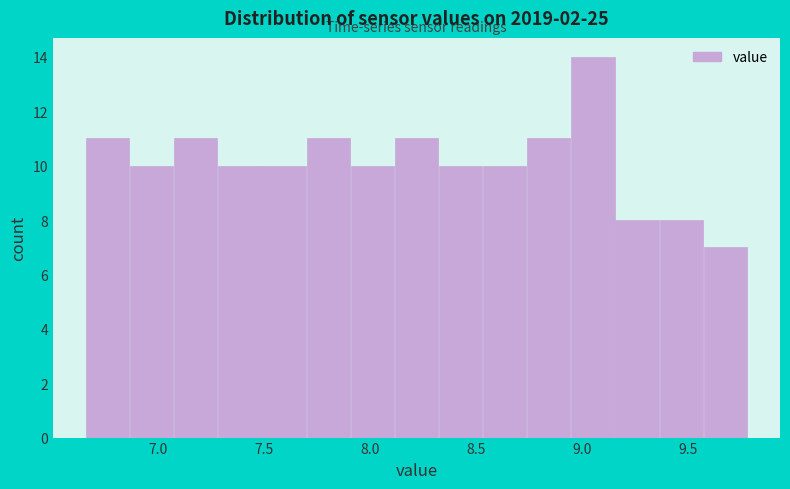

Which range on the x-axis has the tallest bar?

8.95 to 9.15